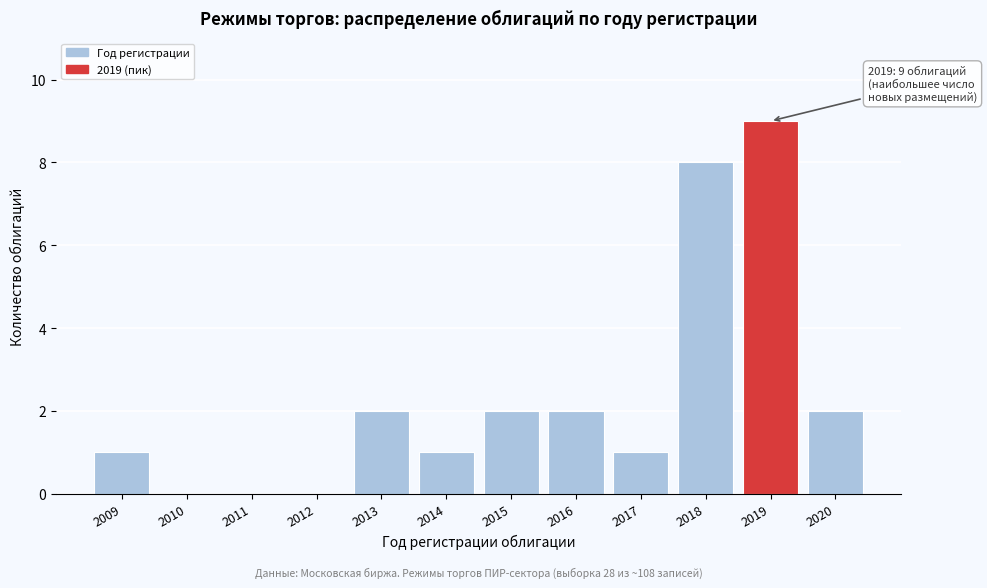

Reading left to right, list all the values displayed in this chart.

2009=1	2010=0	2011=0	2012=0	2013=2	2014=1	2015=2	2016=2	2017=1	2018=8	2019=9	2020=2